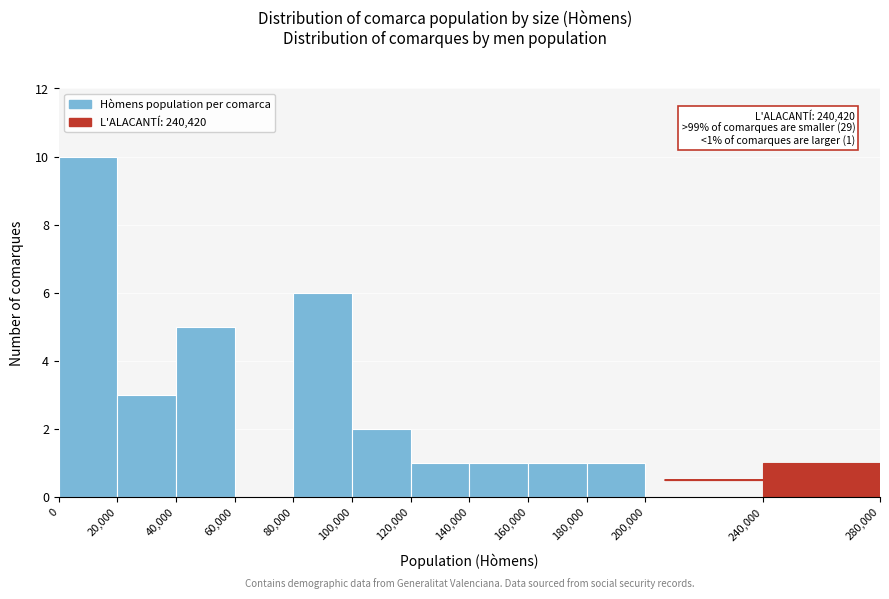

Which range on the x-axis has the tallest bar?

0 to 20,000